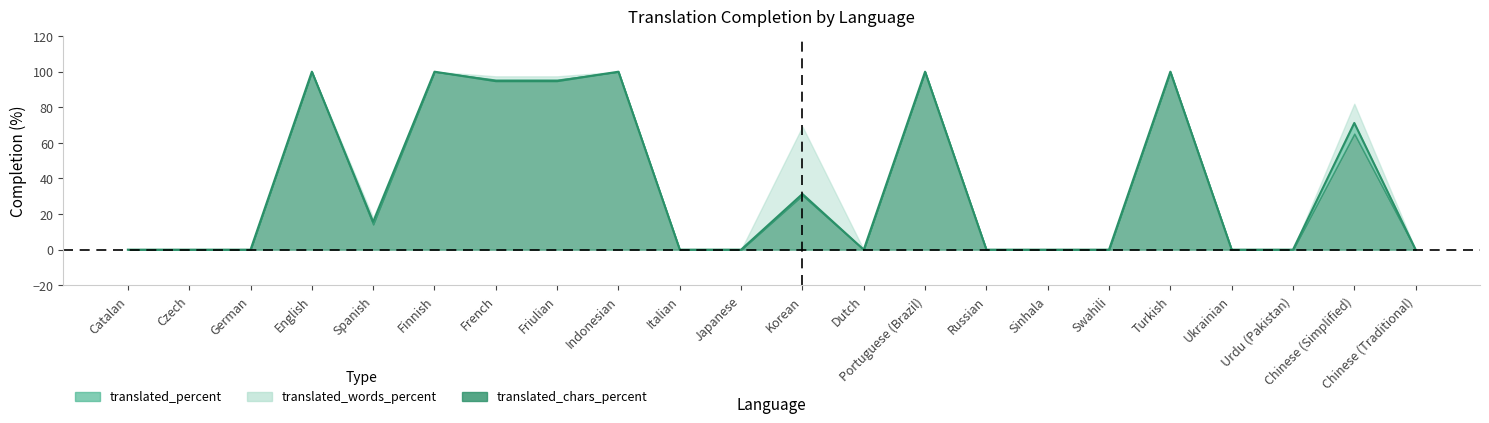

At how many categories does at least one series exceed 31?

9